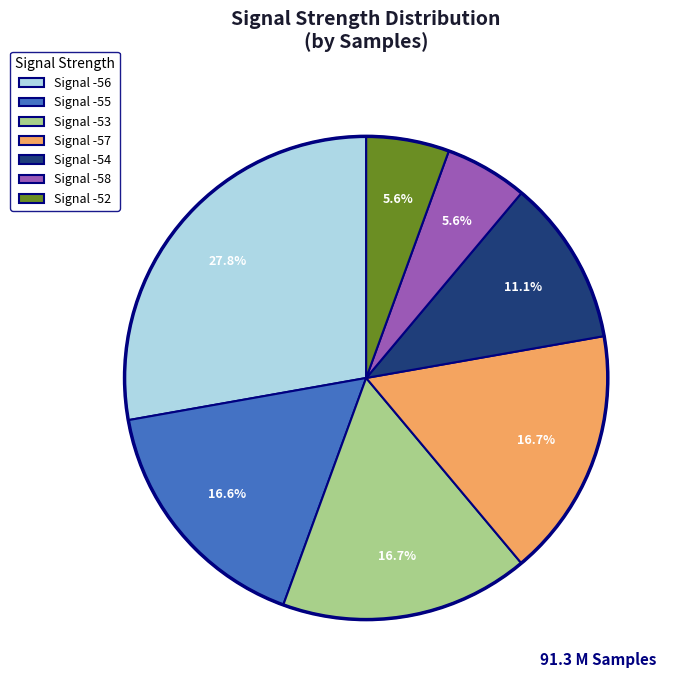

Count the number of slices in the pie.

7